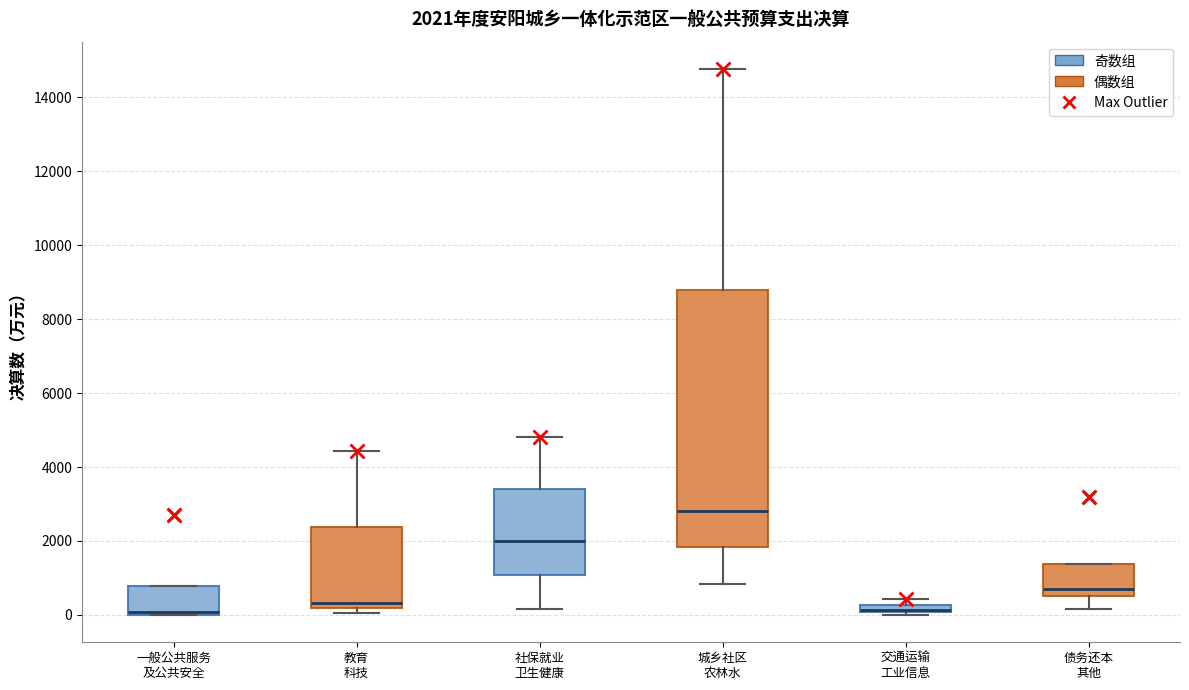

Comparing the boxes themselves (not the whiskers), which one is the tallest?

城乡社区 农林水